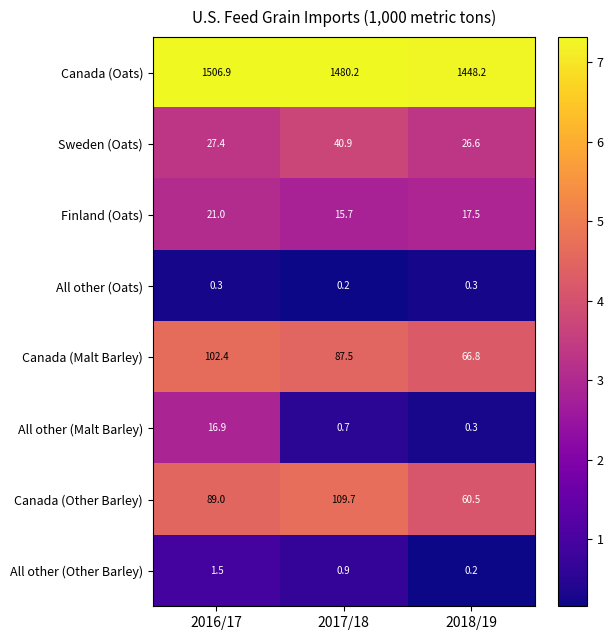

Reading left to right, list all the values displayed in this chart.

Canada (Oats): 2016/17=1506.9	2017/18=1480.2	2018/19=1448.2
Sweden (Oats): 2016/17=27.4	2017/18=40.9	2018/19=26.6
Finland (Oats): 2016/17=21.0	2017/18=15.7	2018/19=17.5
All other (Oats): 2016/17=0.3	2017/18=0.2	2018/19=0.3
Canada (Malt Barley): 2016/17=102.4	2017/18=87.5	2018/19=66.8
All other (Malt Barley): 2016/17=16.9	2017/18=0.7	2018/19=0.3
Canada (Other Barley): 2016/17=89.0	2017/18=109.7	2018/19=60.5
All other (Other Barley): 2016/17=1.5	2017/18=0.9	2018/19=0.2